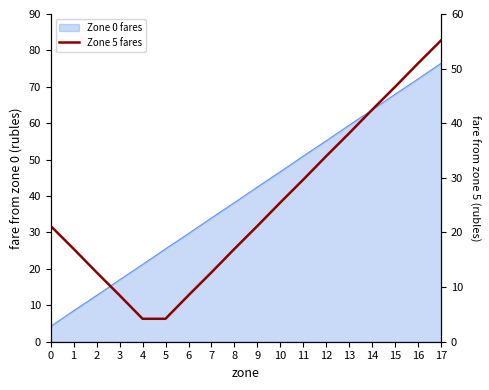

Read the value at 7.

12.7